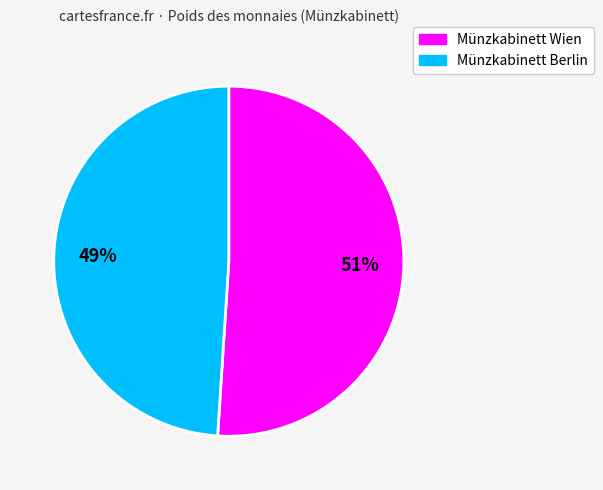

Is Münzkabinett Wien the majority of the pie?

Yes